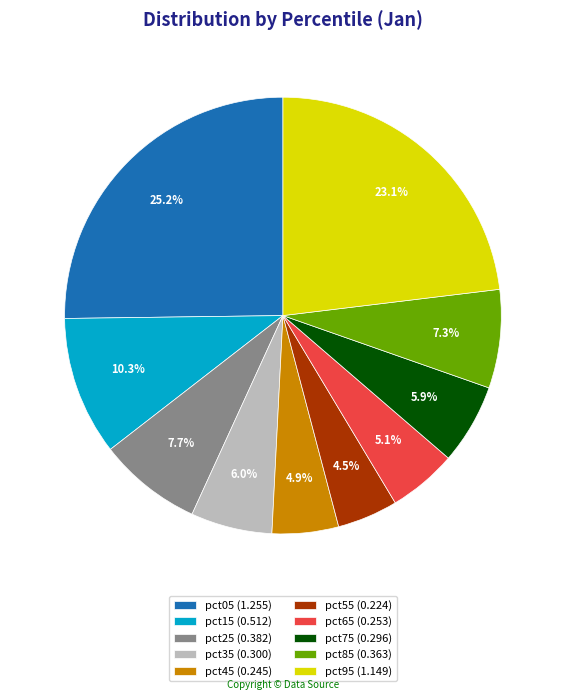

Which slice is the largest?

pct05